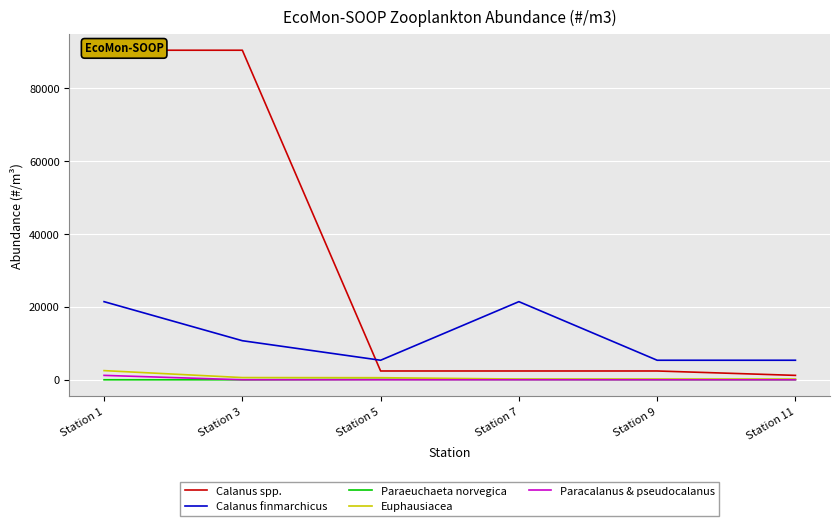

Reading left to right, what are all the values shown in this chart?

Calanus spp.: Station 1=90389.0	Station 3=90389.0	Station 5=2410.4	Station 7=2410.4	Station 9=2410.4	Station 11=1205.2
Calanus finmarchicus: Station 1=21425.5	Station 3=10712.8	Station 5=5356.4	Station 7=21425.5	Station 9=5356.4	Station 11=5356.4
Paraeuchaeta norvegica: Station 1=0.0	Station 3=0.0	Station 5=100.9	Station 7=67.0	Station 9=33.5	Station 11=33.5
Euphausiacea: Station 1=2510.8	Station 3=602.6	Station 5=569.1	Station 7=200.9	Station 9=200.9	Station 11=200.9
Paracalanus & pseudocalanus: Station 1=1205.2	Station 3=0.0	Station 5=0.0	Station 7=0.0	Station 9=0.0	Station 11=0.0